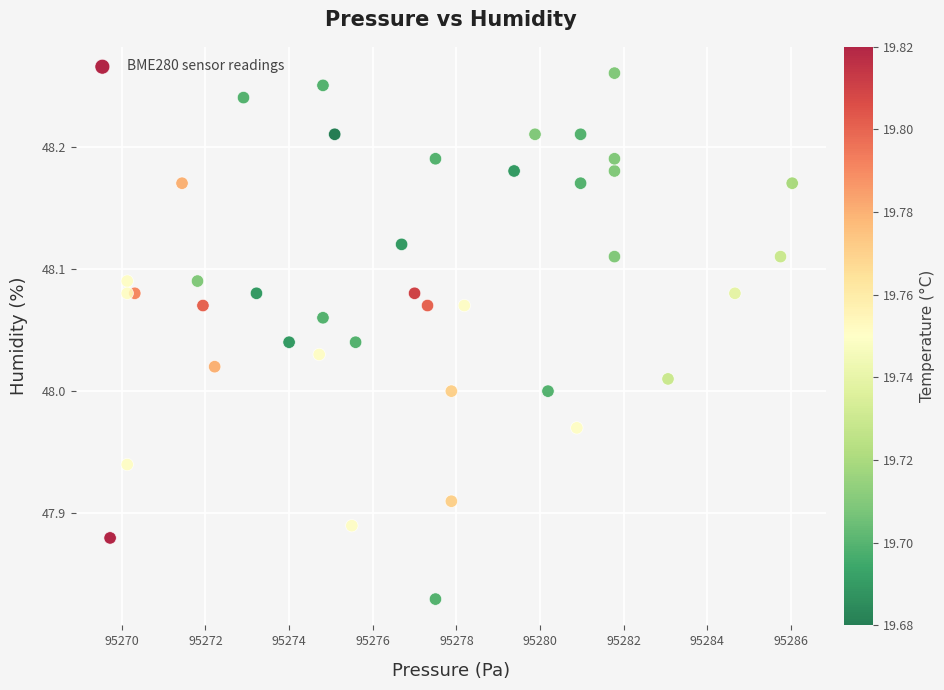

What is the range of X values (max minus min)?

16.3